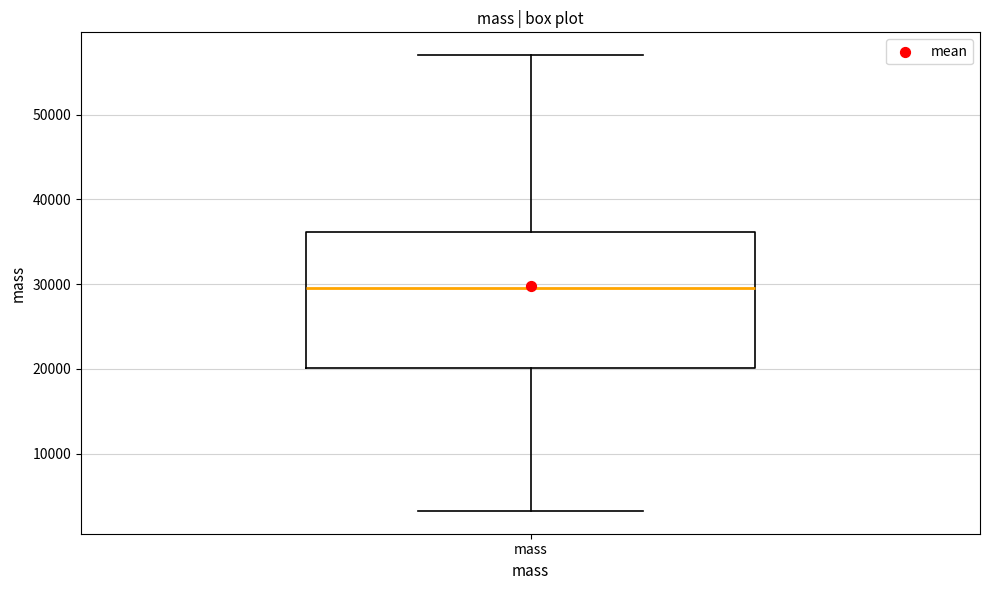

Where does the lower whisker of the box for mass end on the y-axis? The values are not printed on the chart, so give them approximately, as read against the axis.

3000